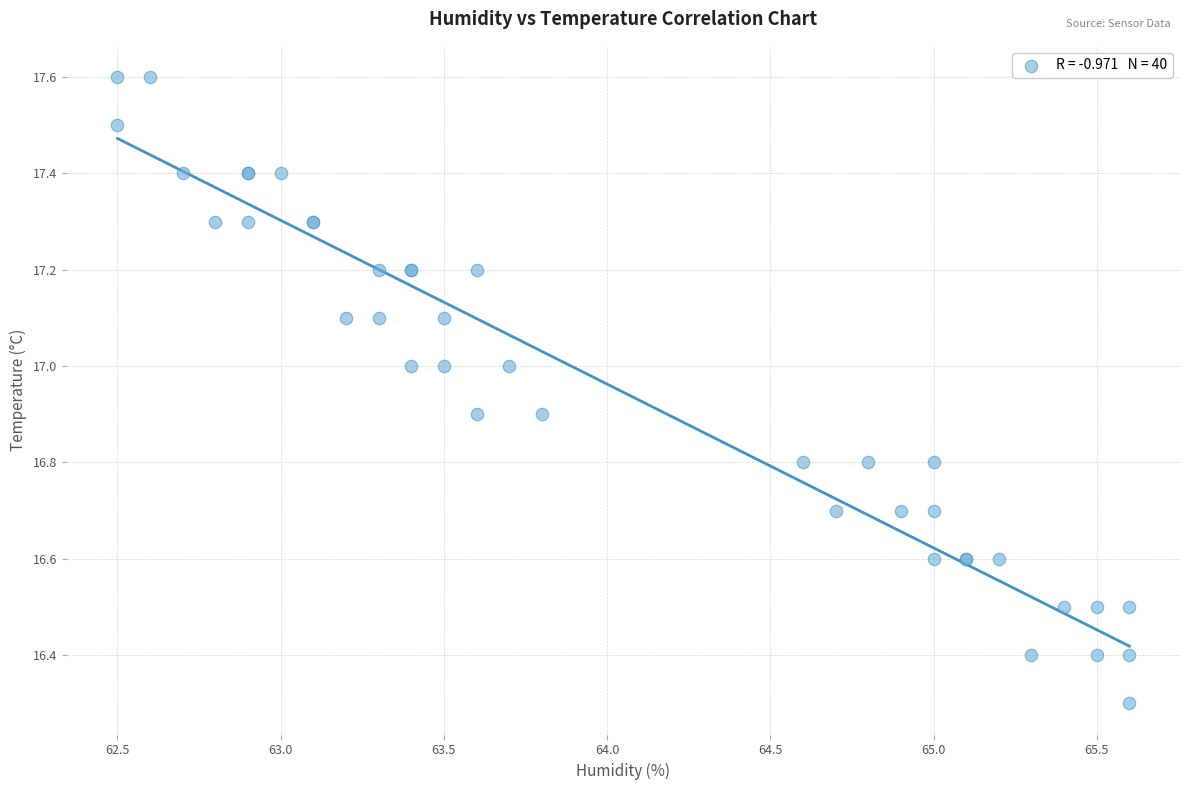

What Y value in the scatter plot is closest to 16?

16.3